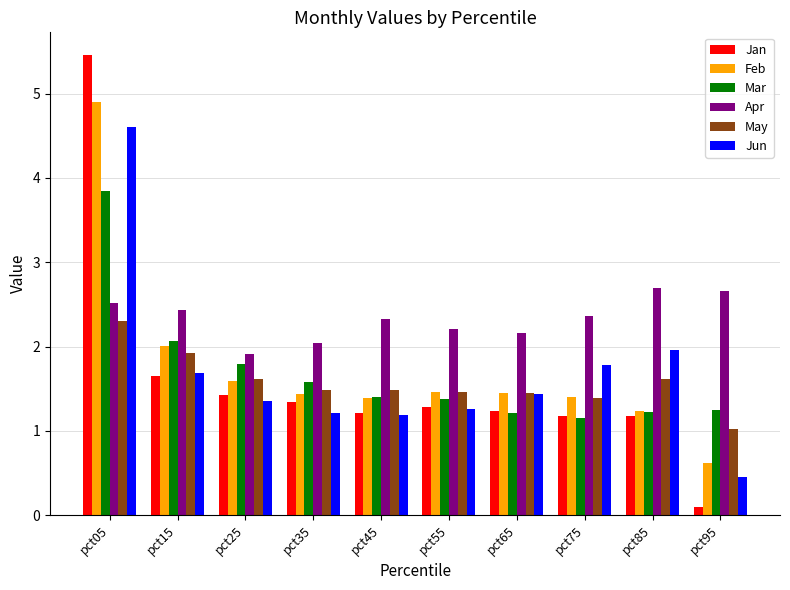

What is the maximum value shown in the chart?

5.5